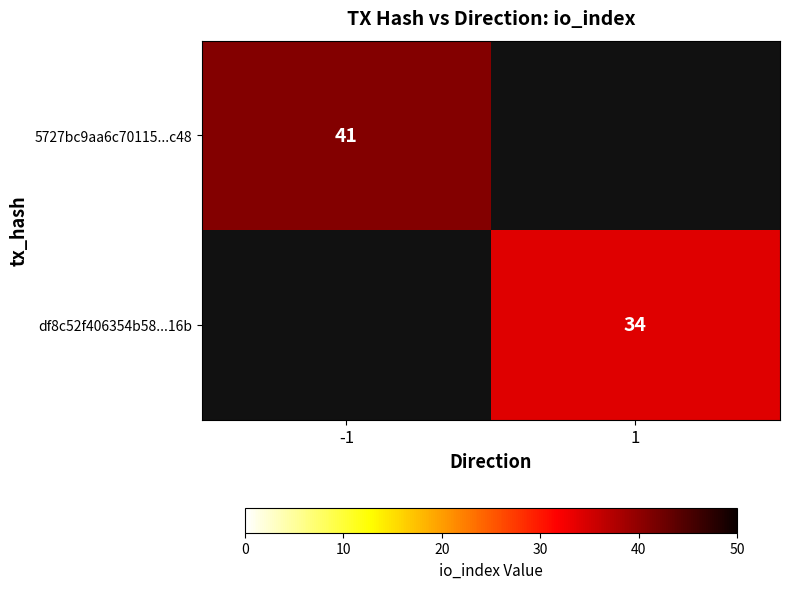

What is the maximum value shown in the chart?

41.0